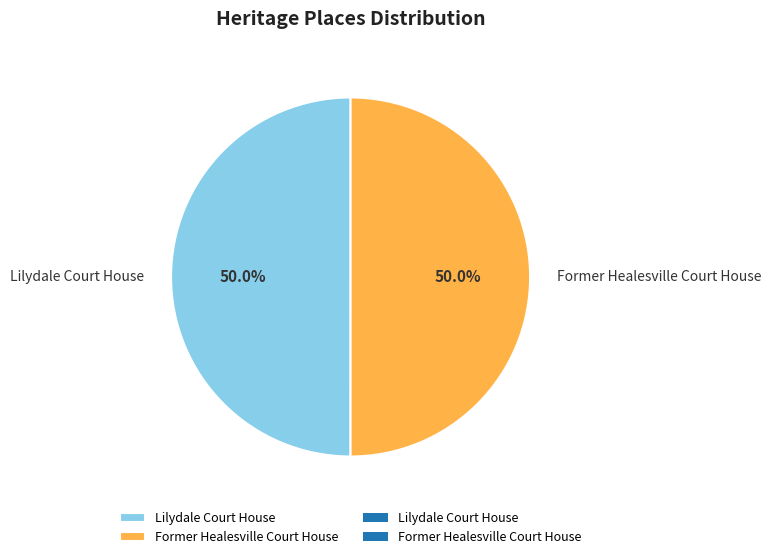

Combined, what portion of the pie is Lilydale Court House and Former Healesville Court House?

100.0%